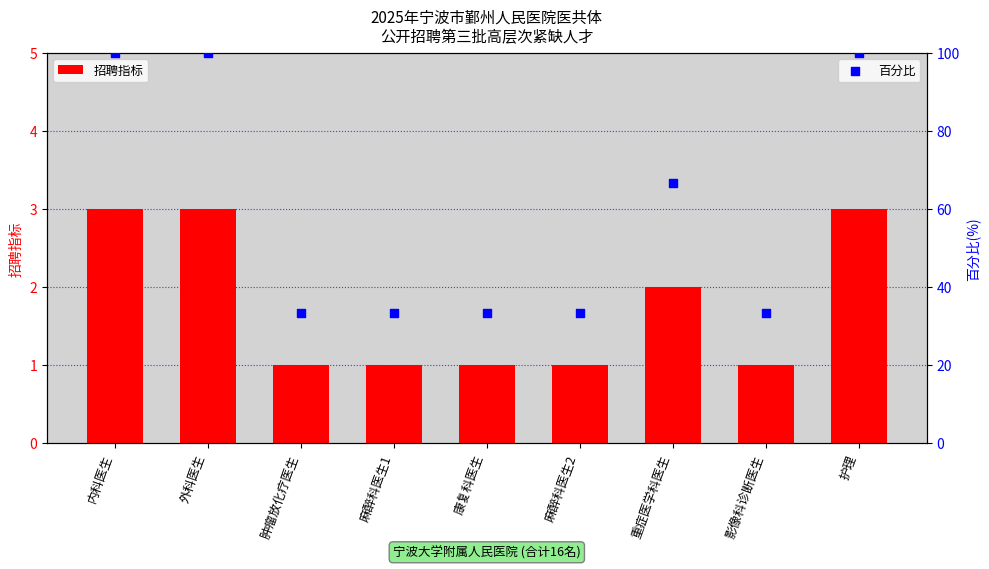

What are all the series names shown in the legend?

招聘指标, 百分比